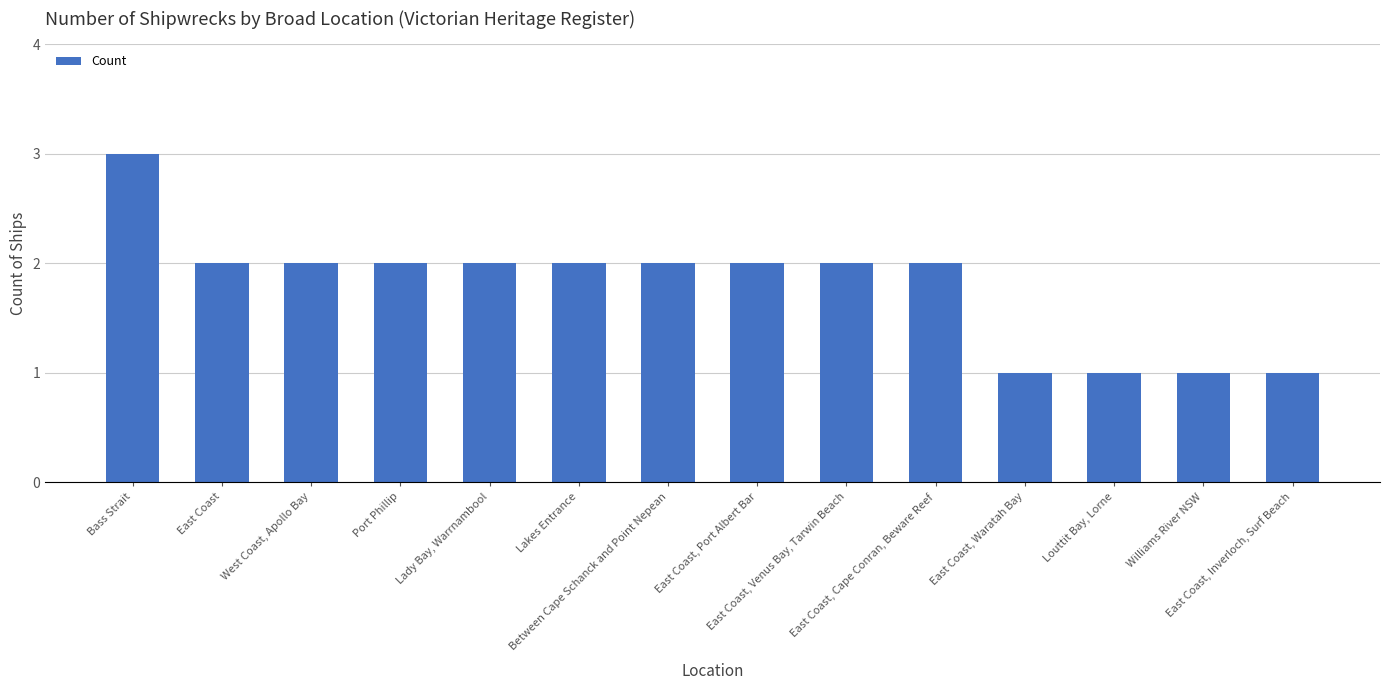

Are the bars grouped side by side (vs. stacked)?

No